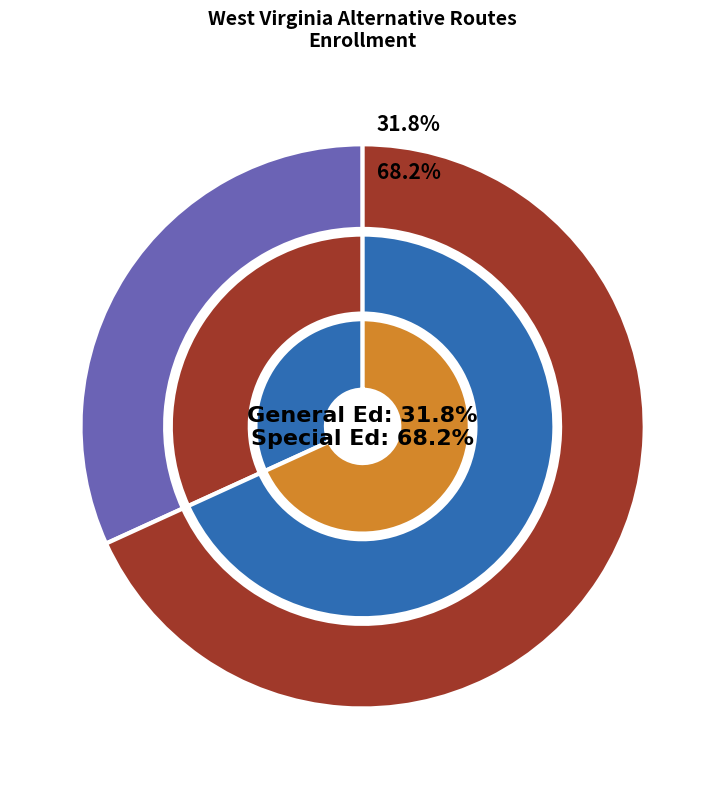

Which has a higher value, Special Education or General Education?

Special Education